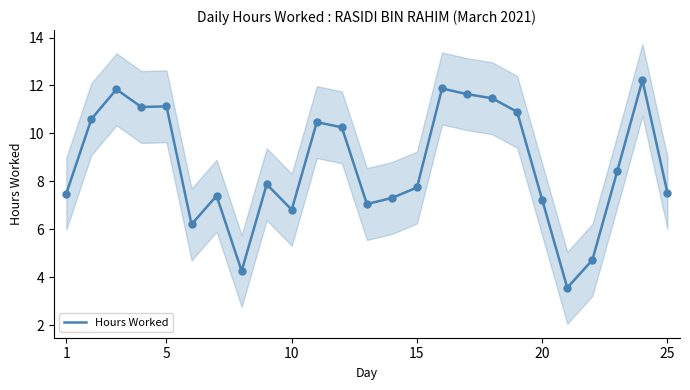

True or false: Hours Worked has a value of 7.2 at 20.

True